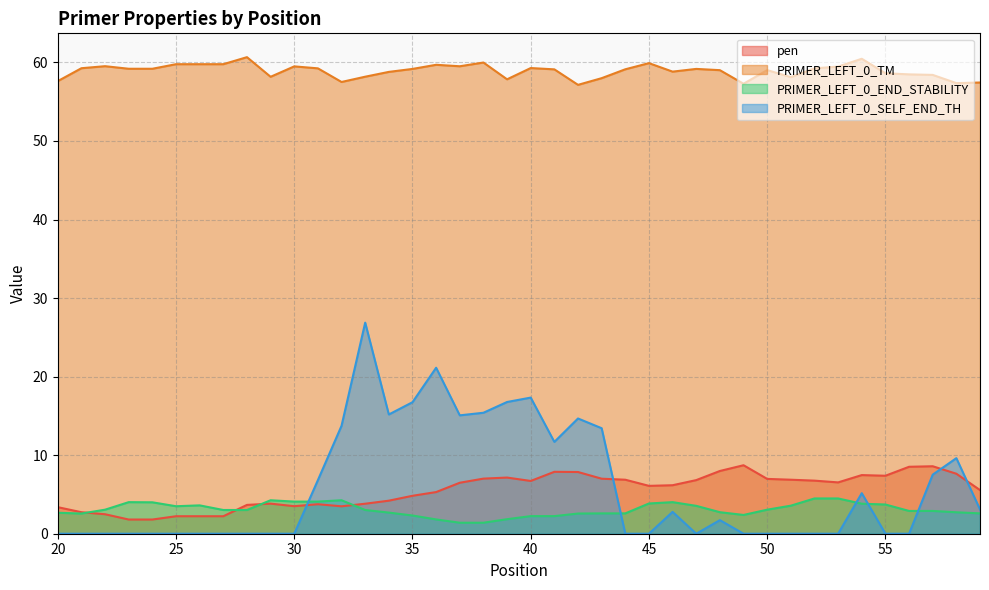

Between which two adjacent categories do pen and PRIMER_LEFT_0_SELF_END_TH first intersect?

30 and 31